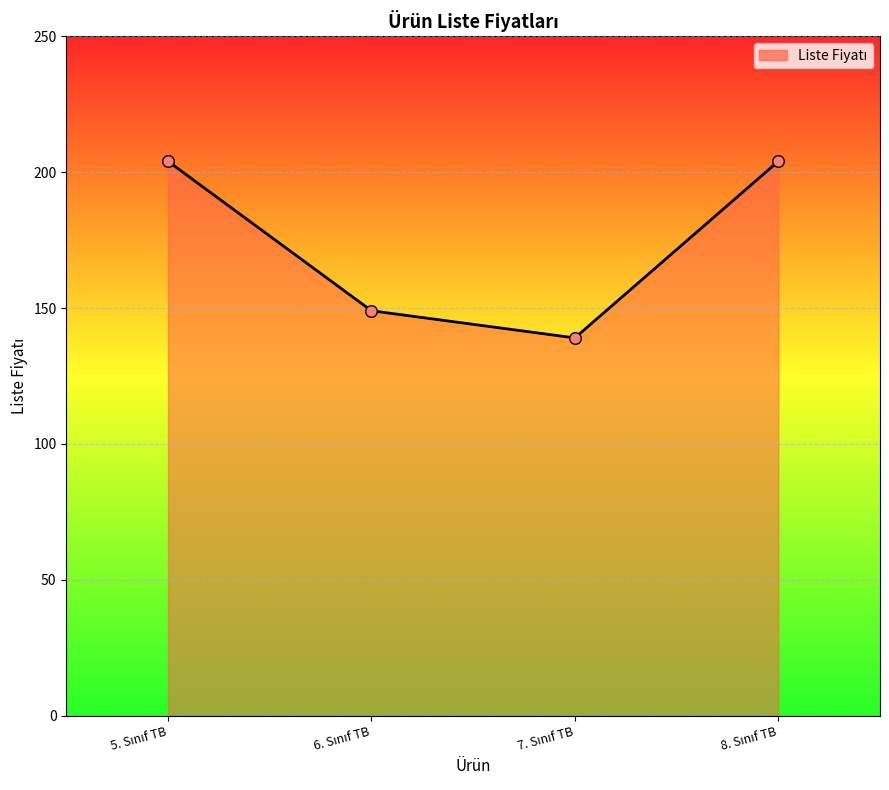

What is the minimum value shown in the chart?

139